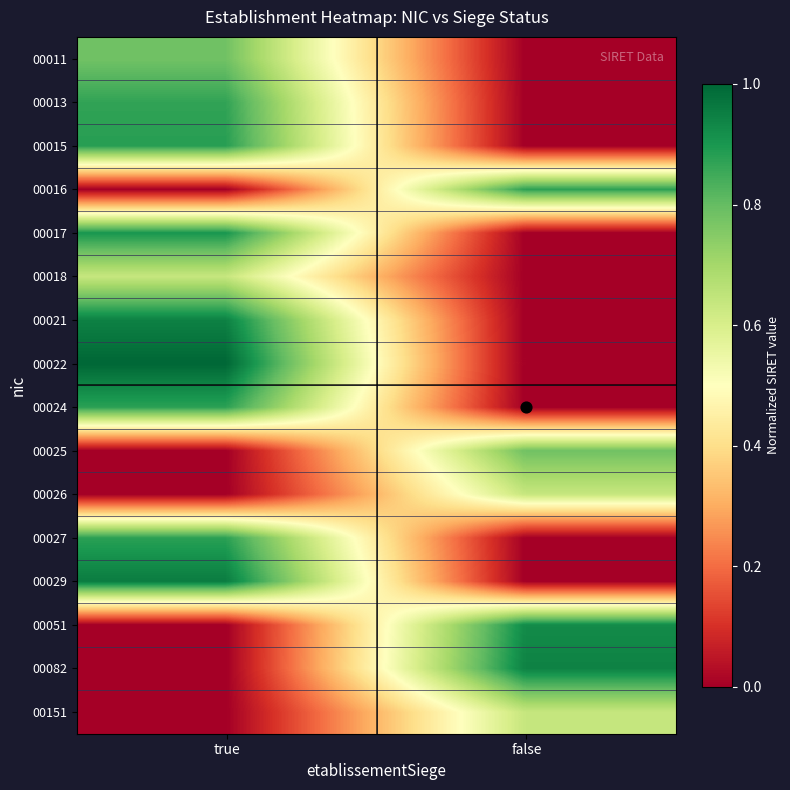

Reading left to right, list all the values displayed in this chart.

00011: true=0.8	false=0.0
00013: true=0.9	false=0.0
00015: true=0.9	false=0.0
00016: true=0.0	false=0.9
00017: true=0.9	false=0.0
00018: true=0.6	false=0.0
00021: true=0.9	false=0.0
00022: true=1.0	false=0.0
00024: true=0.9	false=0.0
00025: true=0.0	false=0.8
00026: true=0.0	false=0.6
00027: true=0.9	false=0.0
00029: true=1.0	false=0.0
00051: true=0.0	false=0.9
00082: true=0.0	false=0.9
00151: true=0.0	false=0.6